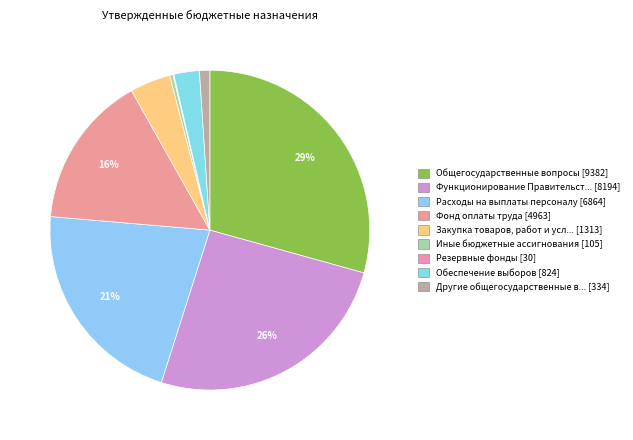

Rank the categories by value from highest to lowest.

Общегосударственные вопросы, Функционирование Правительства, Расходы на выплаты персоналу, Фонд оплаты труда, Закупка товаров, работ и услуг, Обеспечение выборов, Другие общегосударственные вопросы, Иные бюджетные ассигнования, Резервные фонды